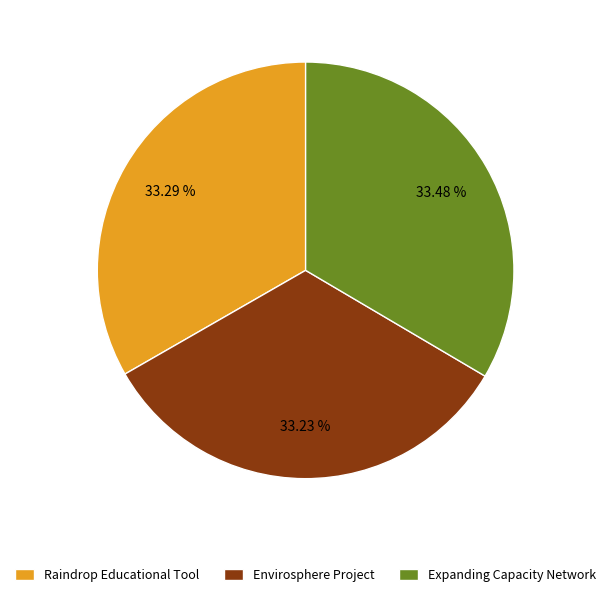

How many slices are in this pie chart?

3